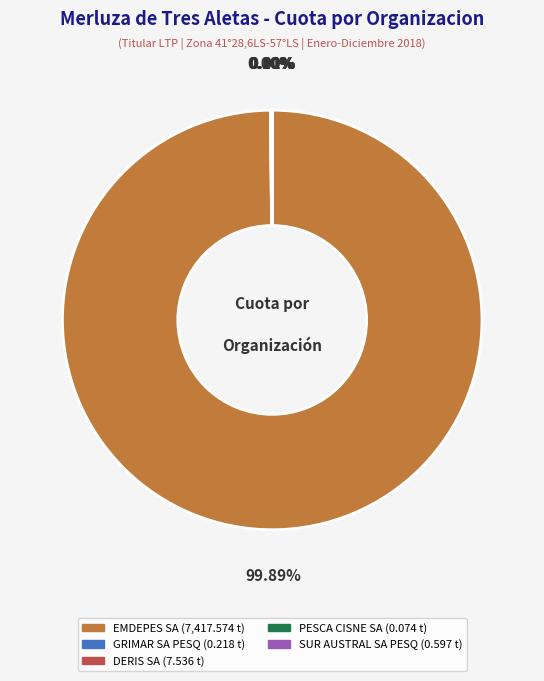

To the nearest percent, what portion does EMDEPES SA represent?

100%